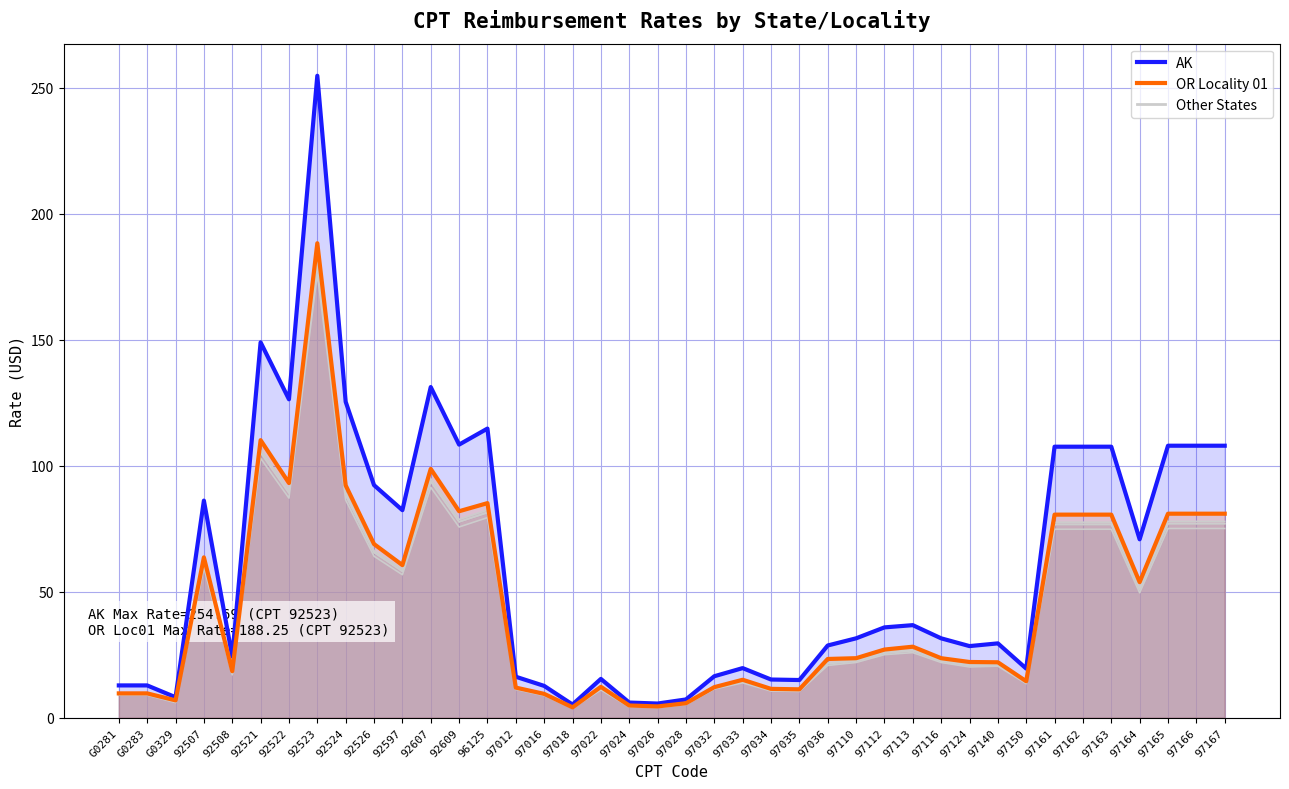

Is the value of OR Locality 01 at 92521 greater than the value of AK at 92521?

No